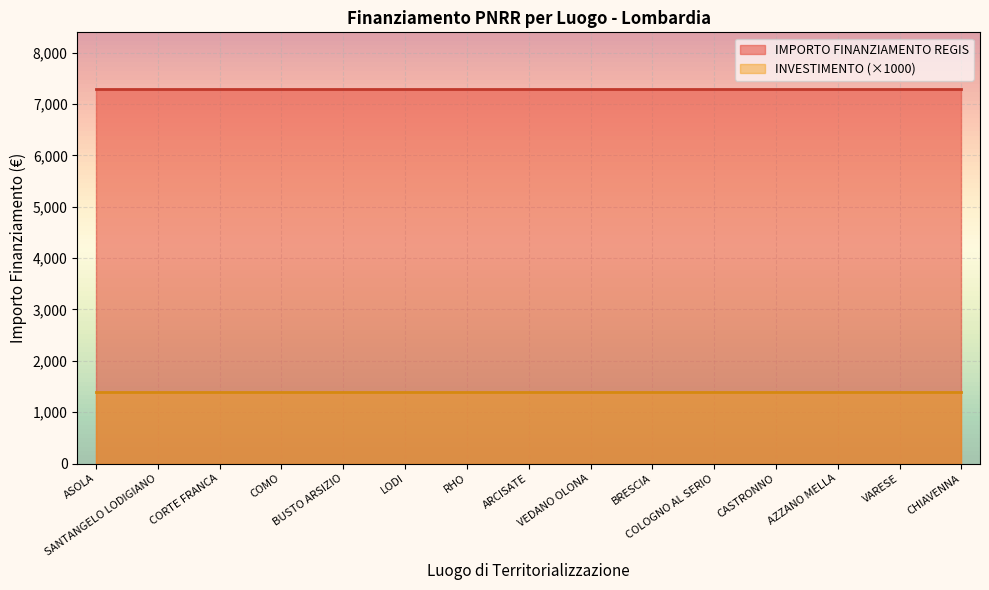

At which label is INVESTIMENTO closest to 1?

ASOLA